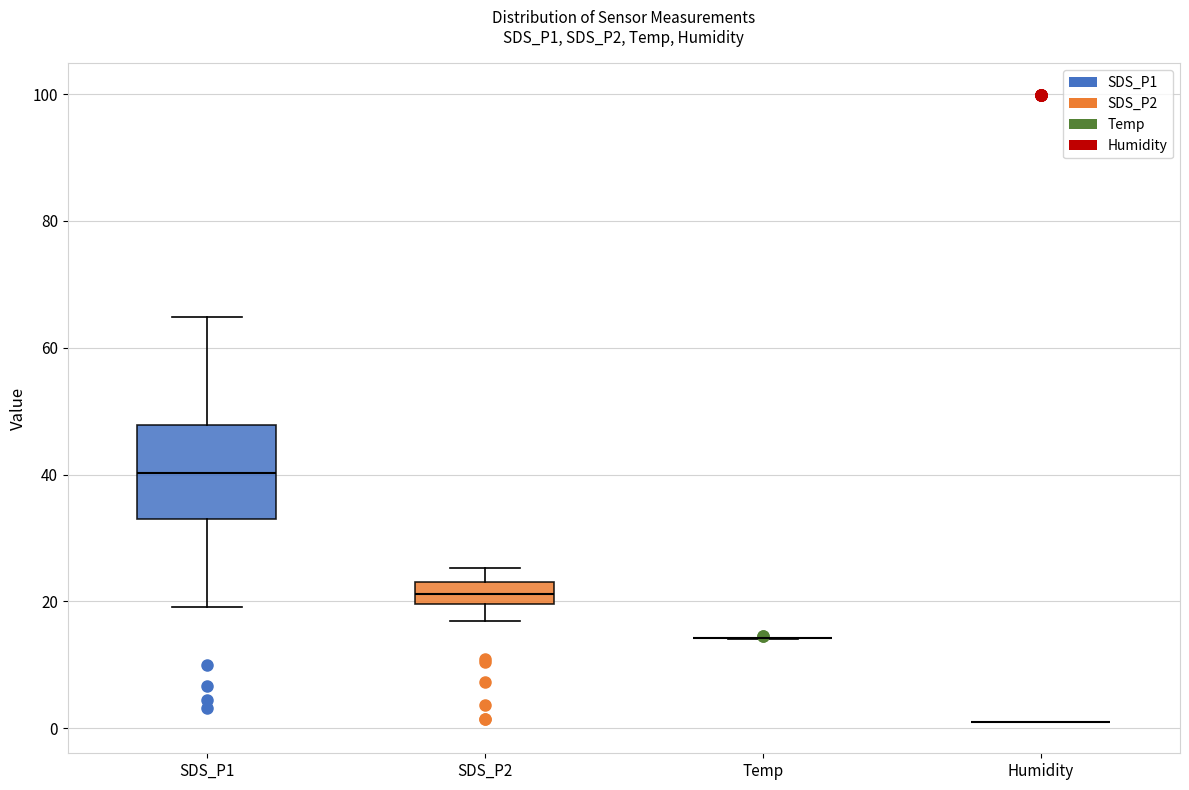

Reading left to right, transcribe this box plot: for each box, give where its median line is, the range the box spans, and where its two whiskers end, as read against the y-axis. The values are not printed on the chart, so give them approximately, as read against the axis.

SDS_P1: median 40, box 34 to 48, whiskers 20 to 64
SDS_P2: median 22, box 20 to 24, whiskers 16 to 26
Temp: box collapsed to a line at 14, whiskers 14 to 14
Humidity: box collapsed to a line at 2, whiskers 2 to 2